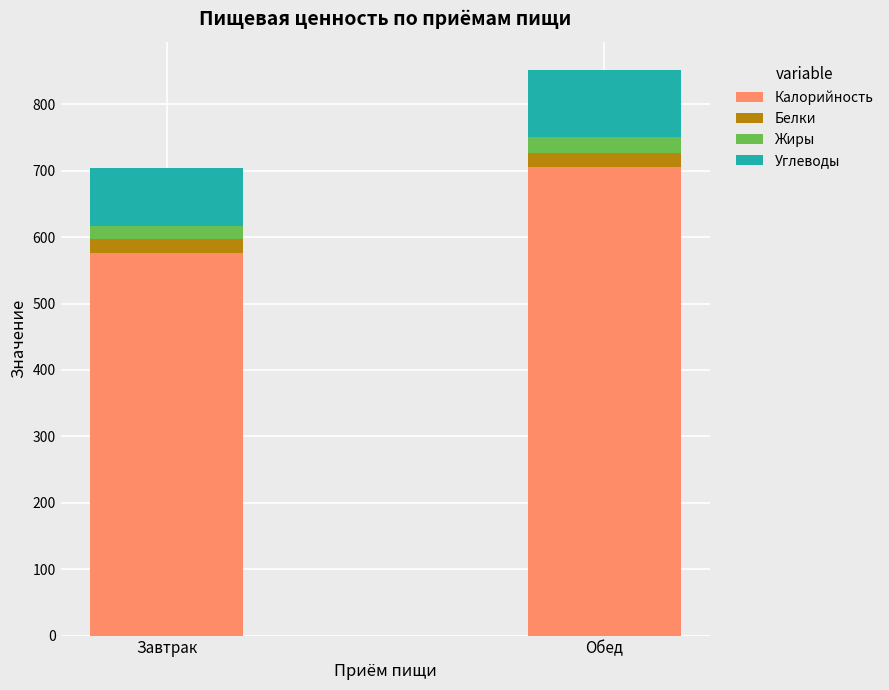

What is the total value across all series at Обед?

851.4